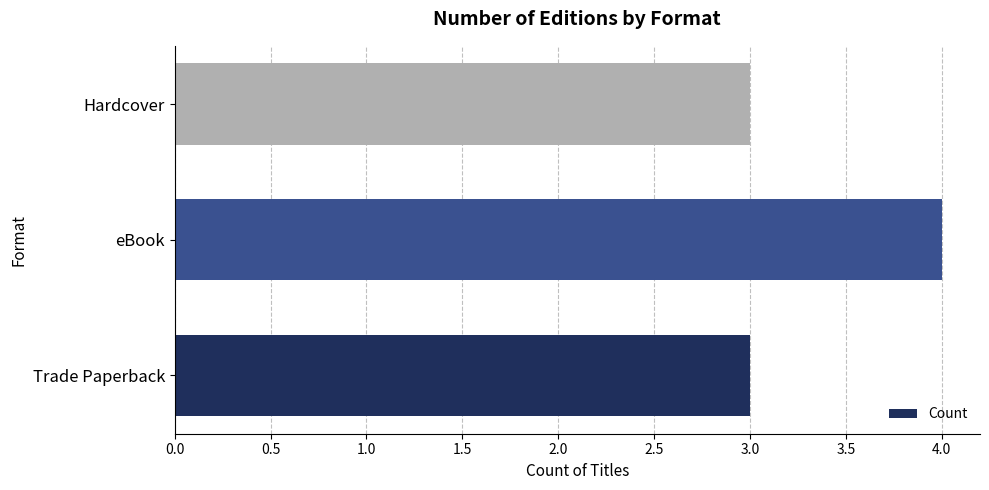

What is the sum of all values?

10